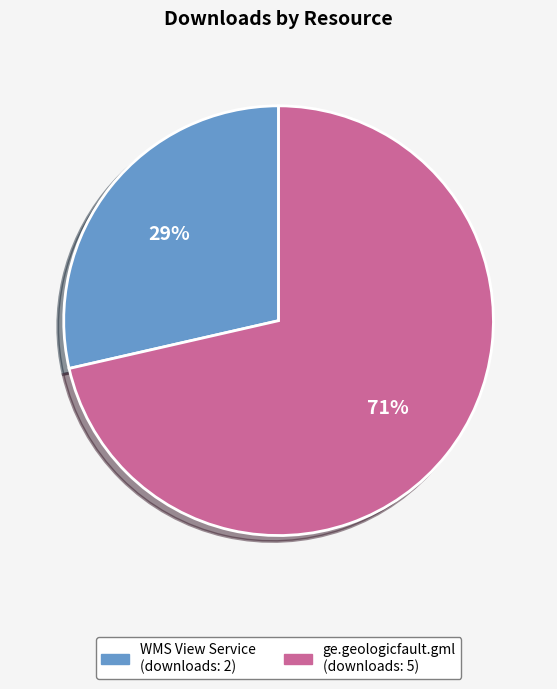

To the nearest percent, what is the combined percentage of ge.geologicfault.gml (downloads: 5) and WMS View Service (downloads: 2)?

100%